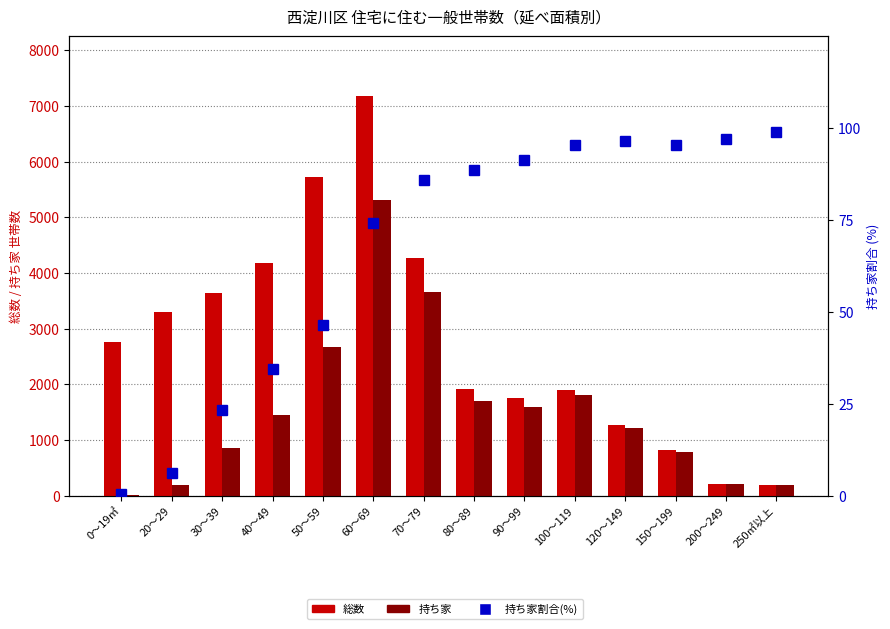

Reading left to right, list all the values displayed in this chart.

総数: 0～19㎡=2765.0	20～29=3303.0	30～39=3644.0	40～49=4173.0	50～59=5732.0	60～69=7173.0	70～79=4274.0	80～89=1923.0	90～99=1748.0	100～119=1896.0	120～149=1265.0	150～199=819.0	200～249=216.0	250㎡以上=192.0
持ち家: 0～19㎡=12.0	20～29=201.0	30～39=853.0	40～49=1445.0	50～59=2666.0	60～69=5318.0	70～79=3668.0	80～89=1706.0	90～99=1596.0	100～119=1809.0	120～149=1220.0	150～199=781.0	200～249=210.0	250㎡以上=190.0
持ち家割合(%): 0～19㎡=0.4	20～29=6.1	30～39=23.4	40～49=34.6	50～59=46.5	60～69=74.1	70～79=85.8	80～89=88.7	90～99=91.3	100～119=95.4	120～149=96.4	150～199=95.4	200～249=97.2	250㎡以上=99.0